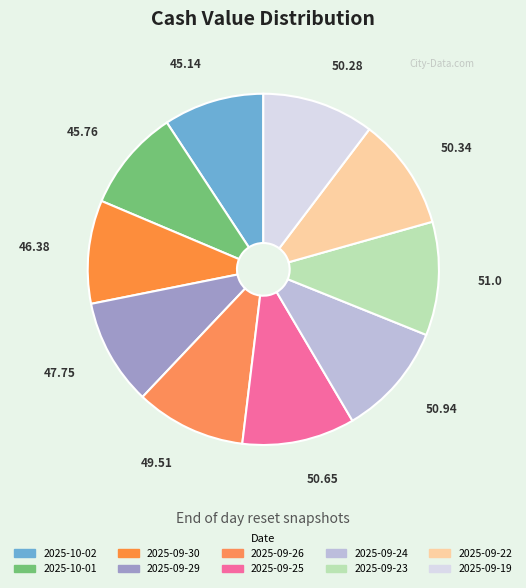

How many slices are in this pie chart?

10